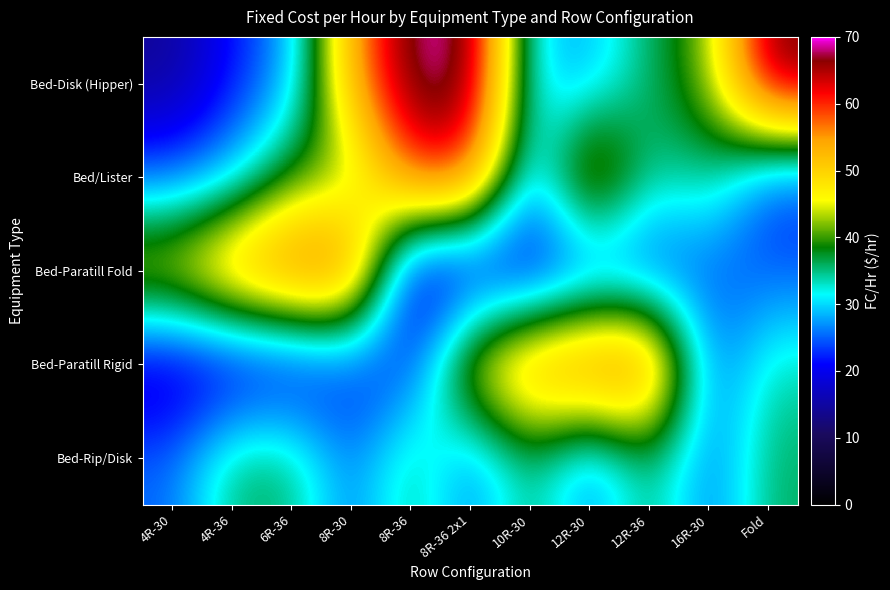

What is the spread (max minus min) of values at 8R-30?

39.0